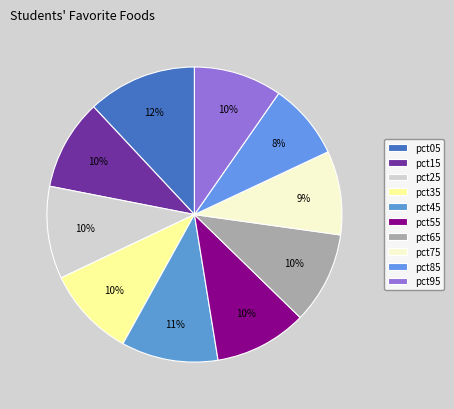

What percentage is the pct25 slice, to the nearest percent?

10%